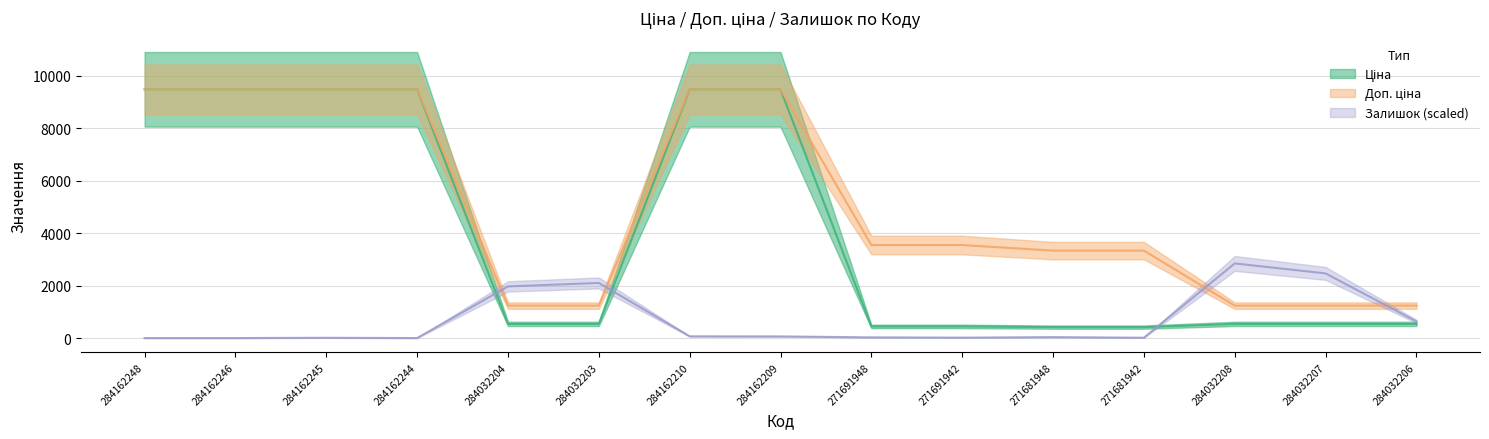

Count the number of data series in this chart.

3